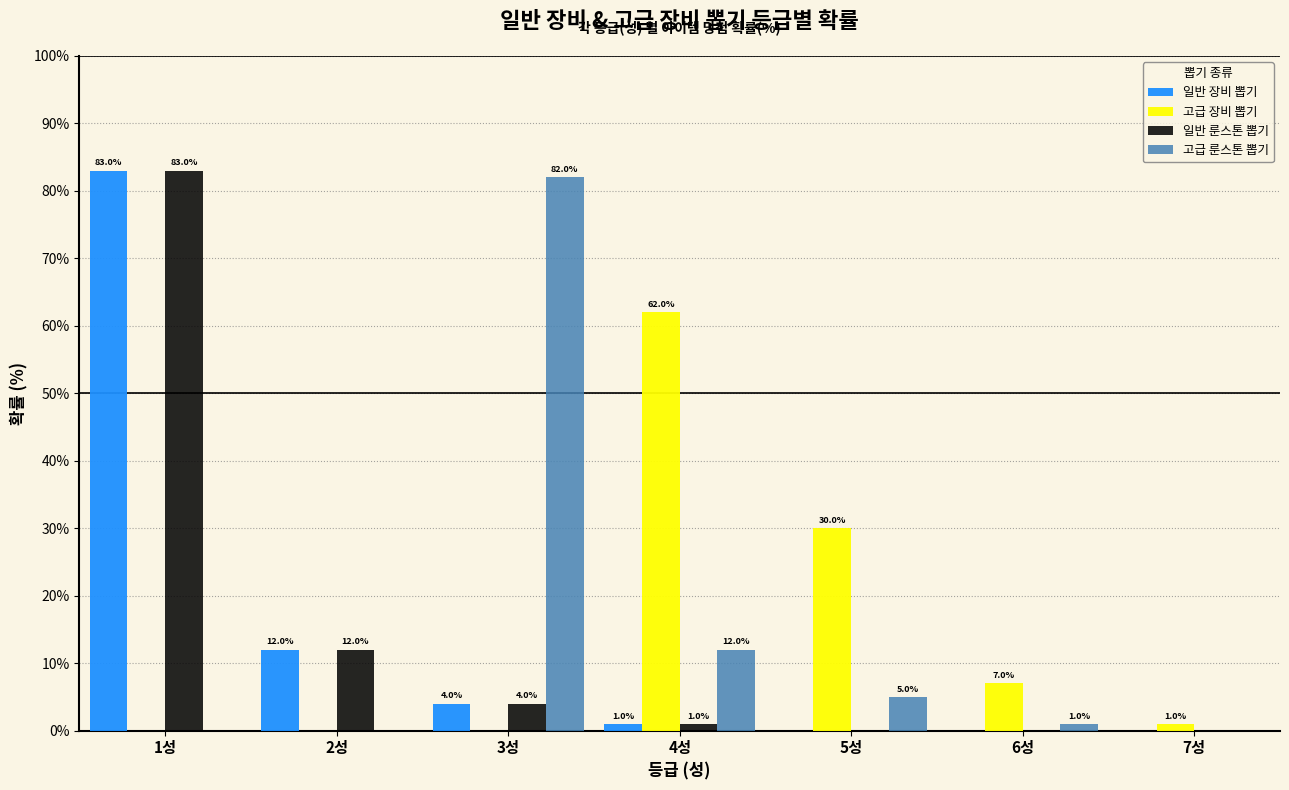

What is the maximum value shown in the chart?

83.0